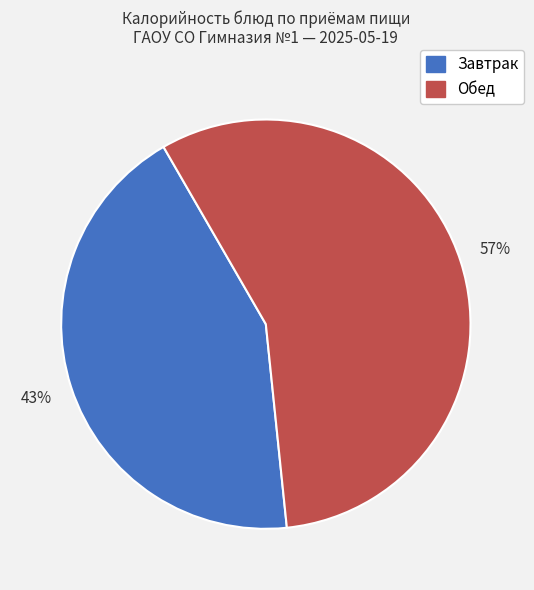

Is there any slice that represents more than half of the pie?

Yes